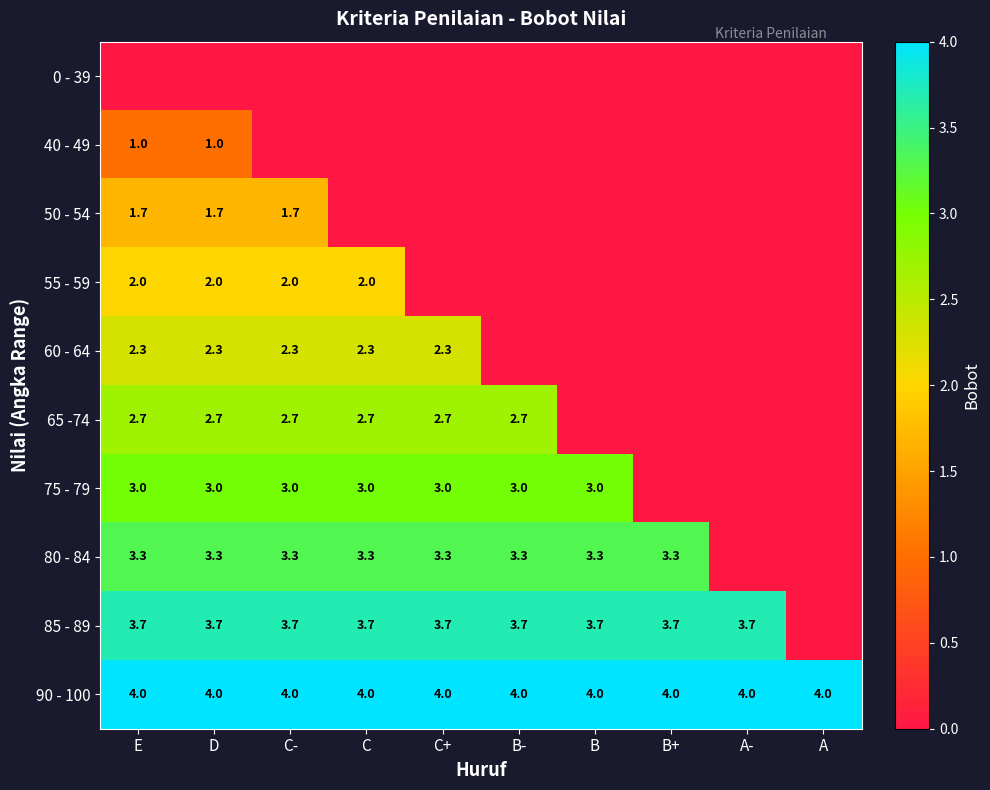

How many series are shown in this chart?

10